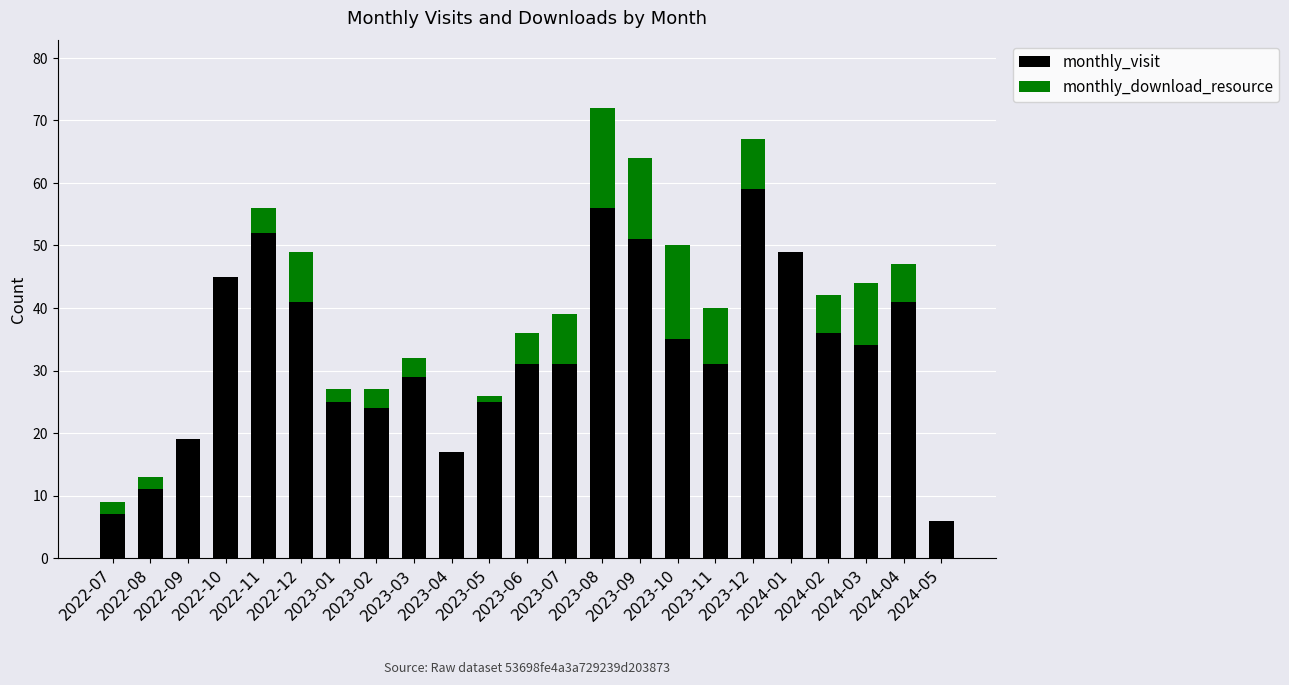

What is the sum of all monthly_visit values?

755